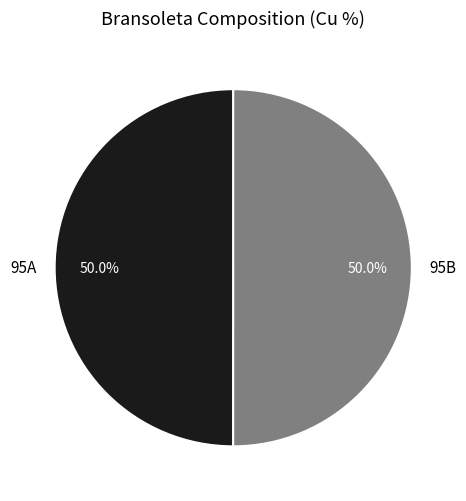

What is the ratio of the value at 95B to the value at 95A?

1.0